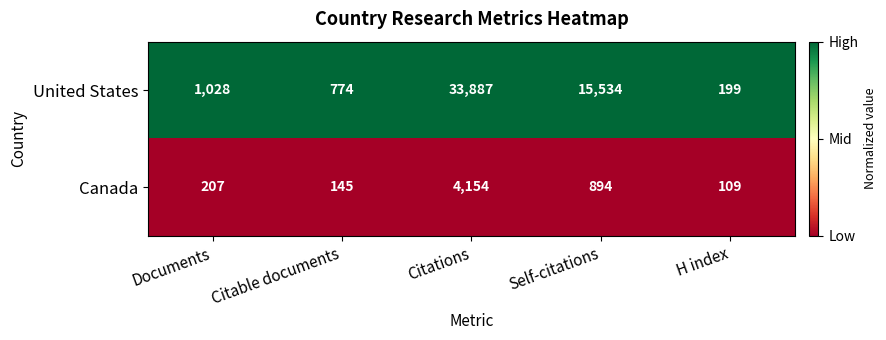

Which series has the largest total across all categories?

United States